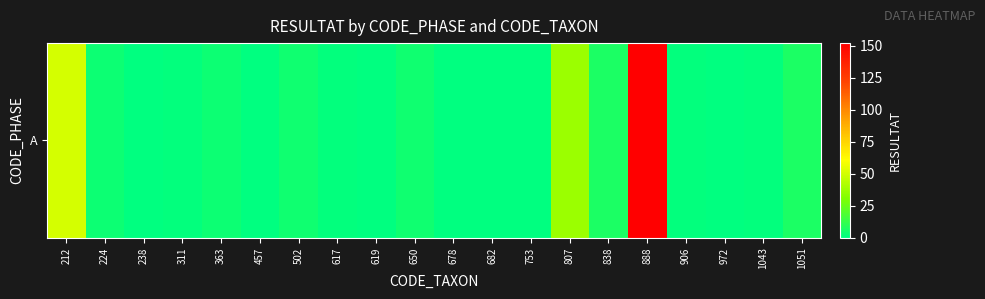

The chart shows a value of 4 at 224. True or false?

False